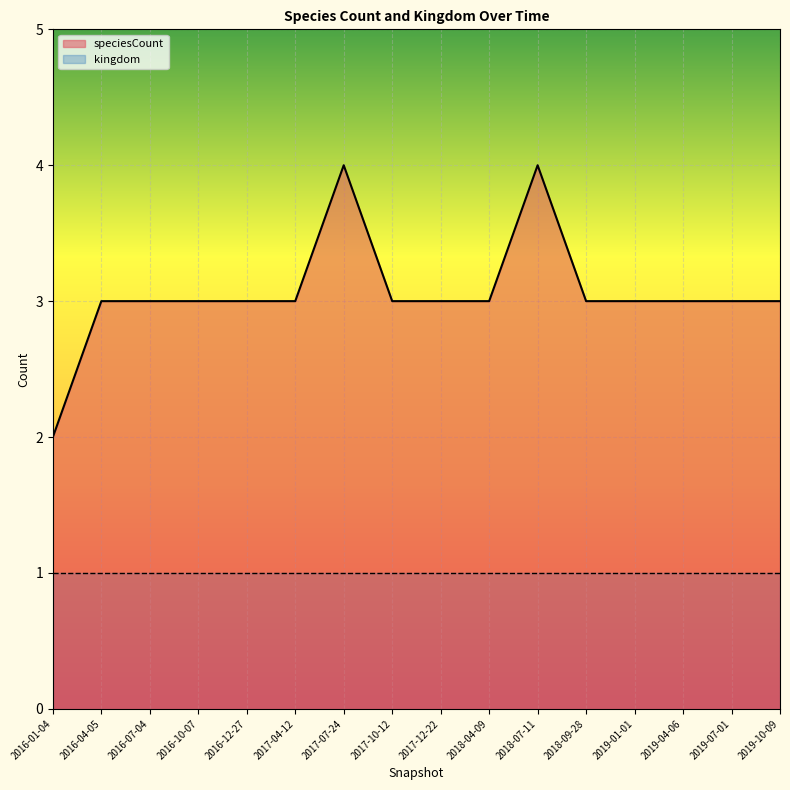

What is the sum of all values?

49